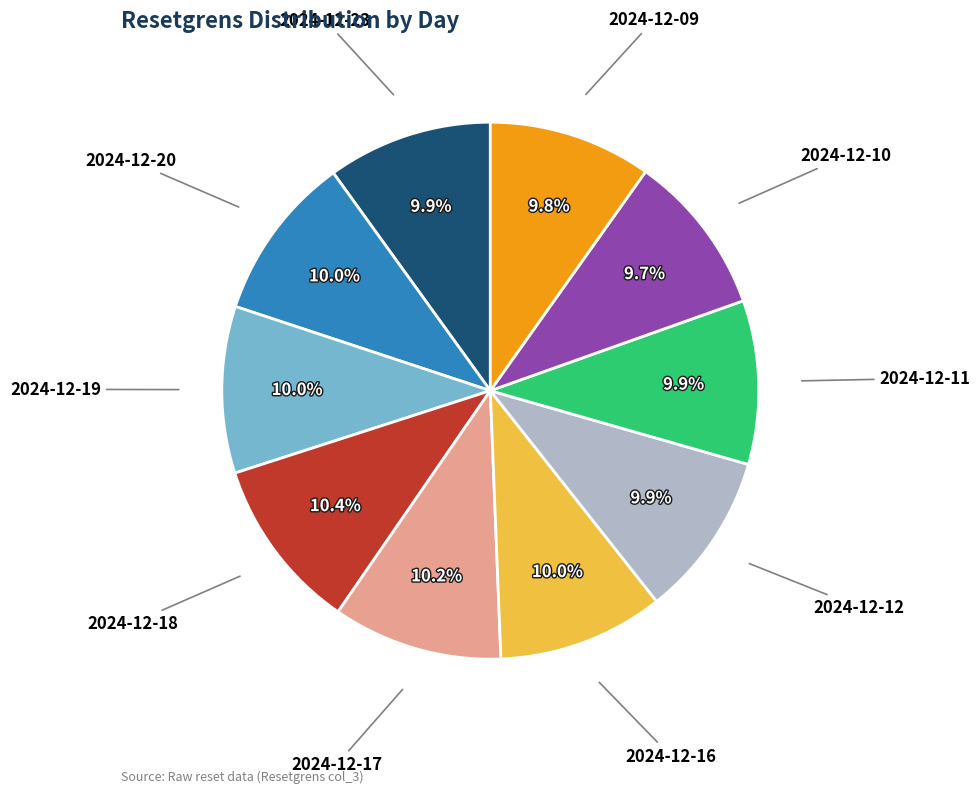

To the nearest percent, what is the difference between the largest and smallest slice percentages?

1%